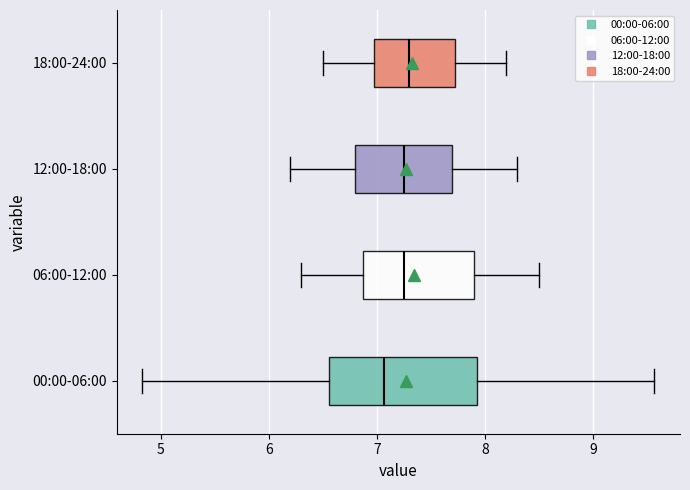

Where does the right whisker of the box for 18:00-24:00 end on the x-axis? The values are not printed on the chart, so give them approximately, as read against the axis.

8.2